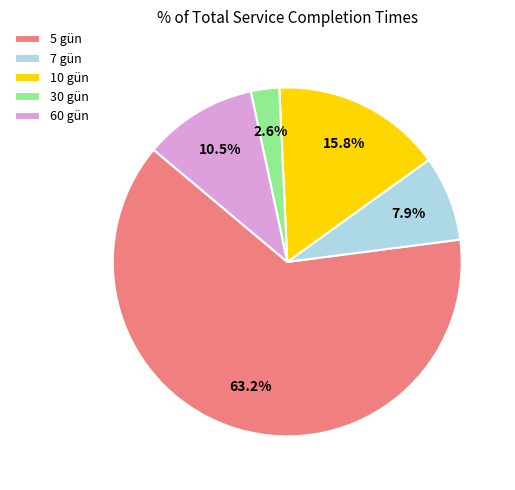

Which category has the smallest portion of the pie?

30 gün